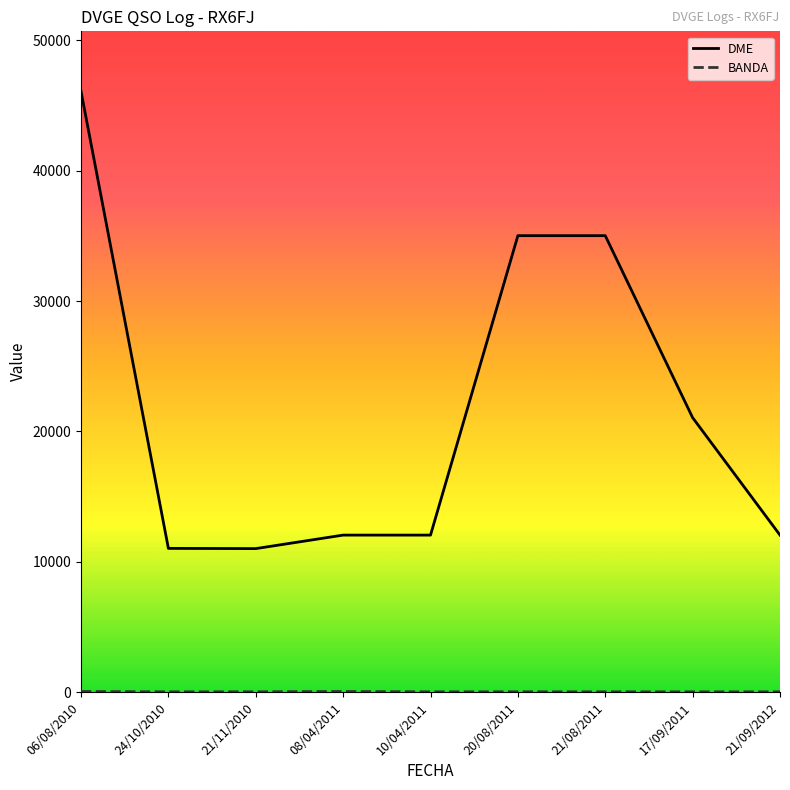

What is the maximum value shown in the chart?

46082